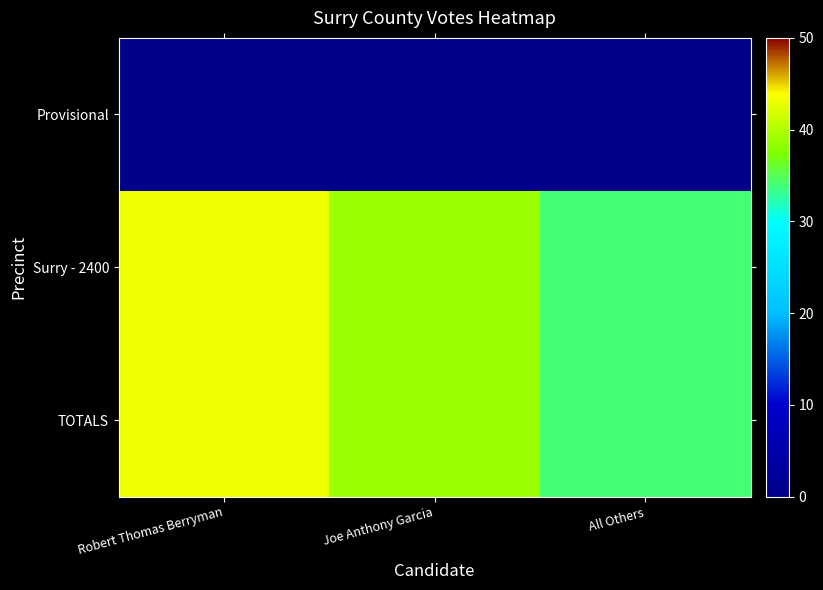

Between Robert Thomas Berryman and Joe Anthony Garcia, which is larger?

Robert Thomas Berryman